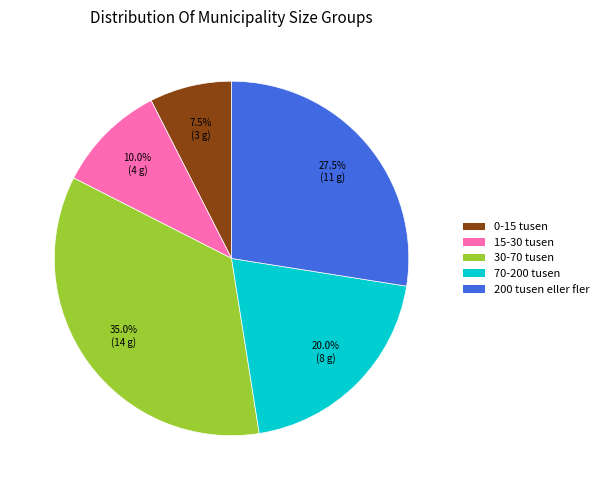

Rank the categories by value from highest to lowest.

30-70 tusen, 200 tusen eller fler, 70-200 tusen, 15-30 tusen, 0-15 tusen